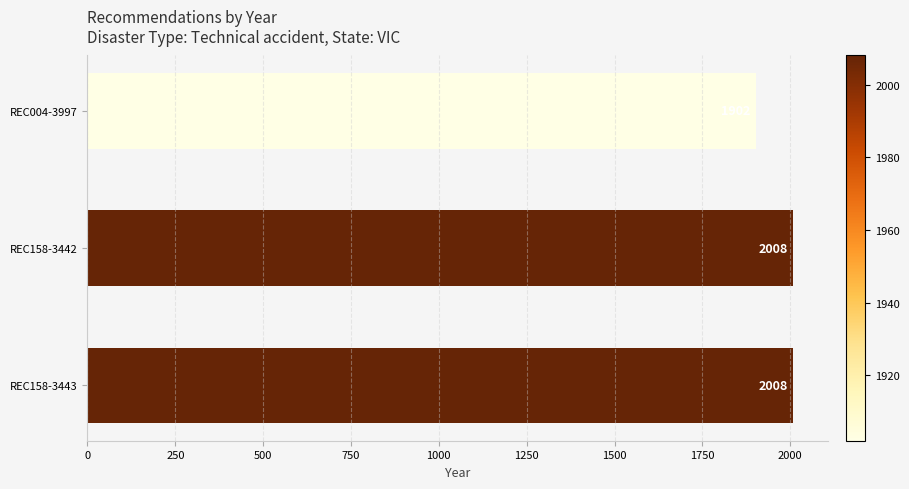

How many values are between 1902 and 2008?

3